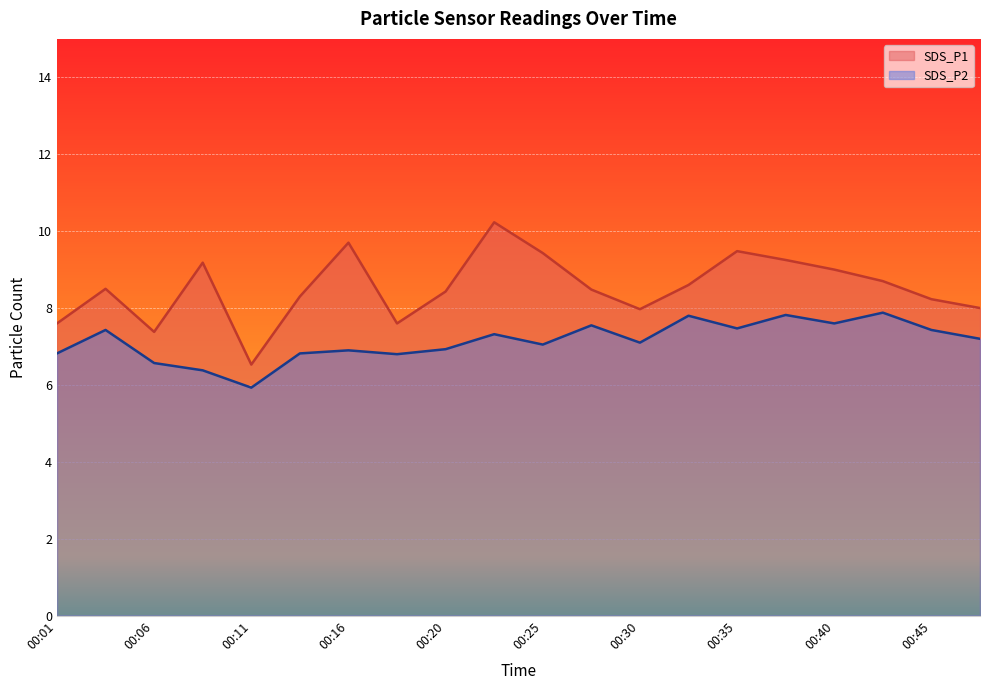

Reading left to right, list all the values displayed in this chart.

SDS_P1: 00:01=7.6	00:03=8.5	00:06=7.4	00:08=9.2	00:11=6.5	00:13=8.3	00:16=9.7	00:18=7.6	00:20=8.4	00:23=10.2	00:25=9.4	00:28=8.5	00:30=8.0	00:33=8.6	00:35=9.5	00:37=9.2	00:40=9.0	00:42=8.7	00:45=8.2	00:47=8.0
SDS_P2: 00:01=6.8	00:03=7.4	00:06=6.6	00:08=6.4	00:11=5.9	00:13=6.8	00:16=6.9	00:18=6.8	00:20=6.9	00:23=7.3	00:25=7.0	00:28=7.5	00:30=7.1	00:33=7.8	00:35=7.5	00:37=7.8	00:40=7.6	00:42=7.9	00:45=7.4	00:47=7.2